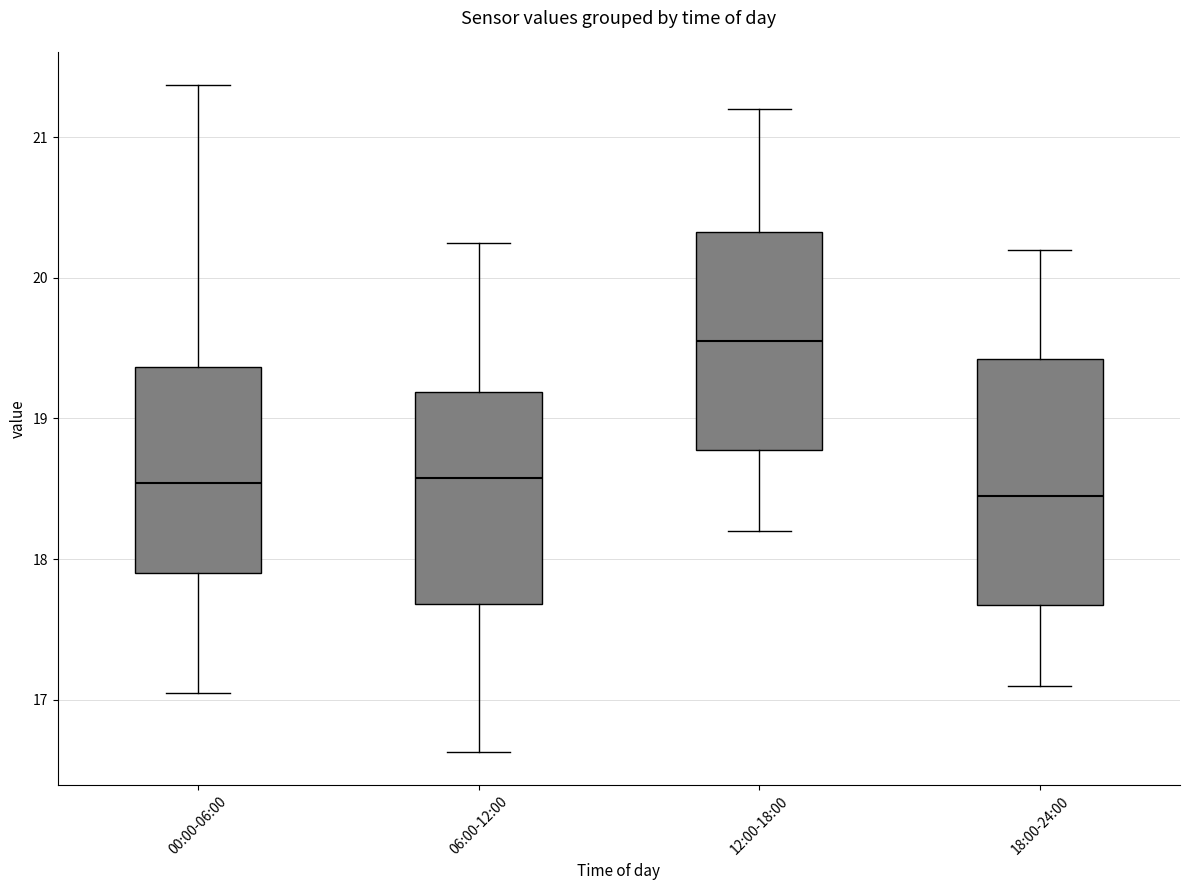

Reading left to right, read every box against the y-axis: the position of its median line, the range the box covers, and the ends of its whiskers. The values are not printed on the chart, so give them approximately, as read against the axis.

00:00-06:00: median 18.5, box 17.9 to 19.4, whiskers 17.1 to 21.4
06:00-12:00: median 18.6, box 17.7 to 19.2, whiskers 16.6 to 20.3
12:00-18:00: median 19.6, box 18.8 to 20.3, whiskers 18.2 to 21.2
18:00-24:00: median 18.5, box 17.7 to 19.4, whiskers 17.1 to 20.2